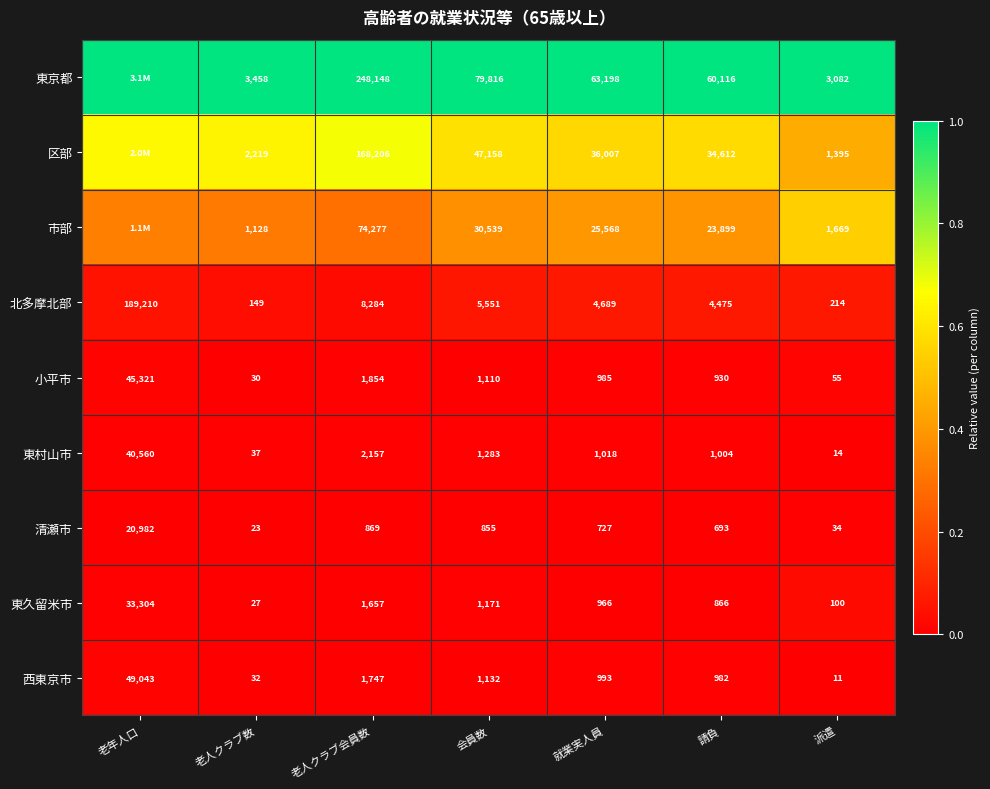

Is it true that 区部 equals 0.3 at 就業実人員?

False